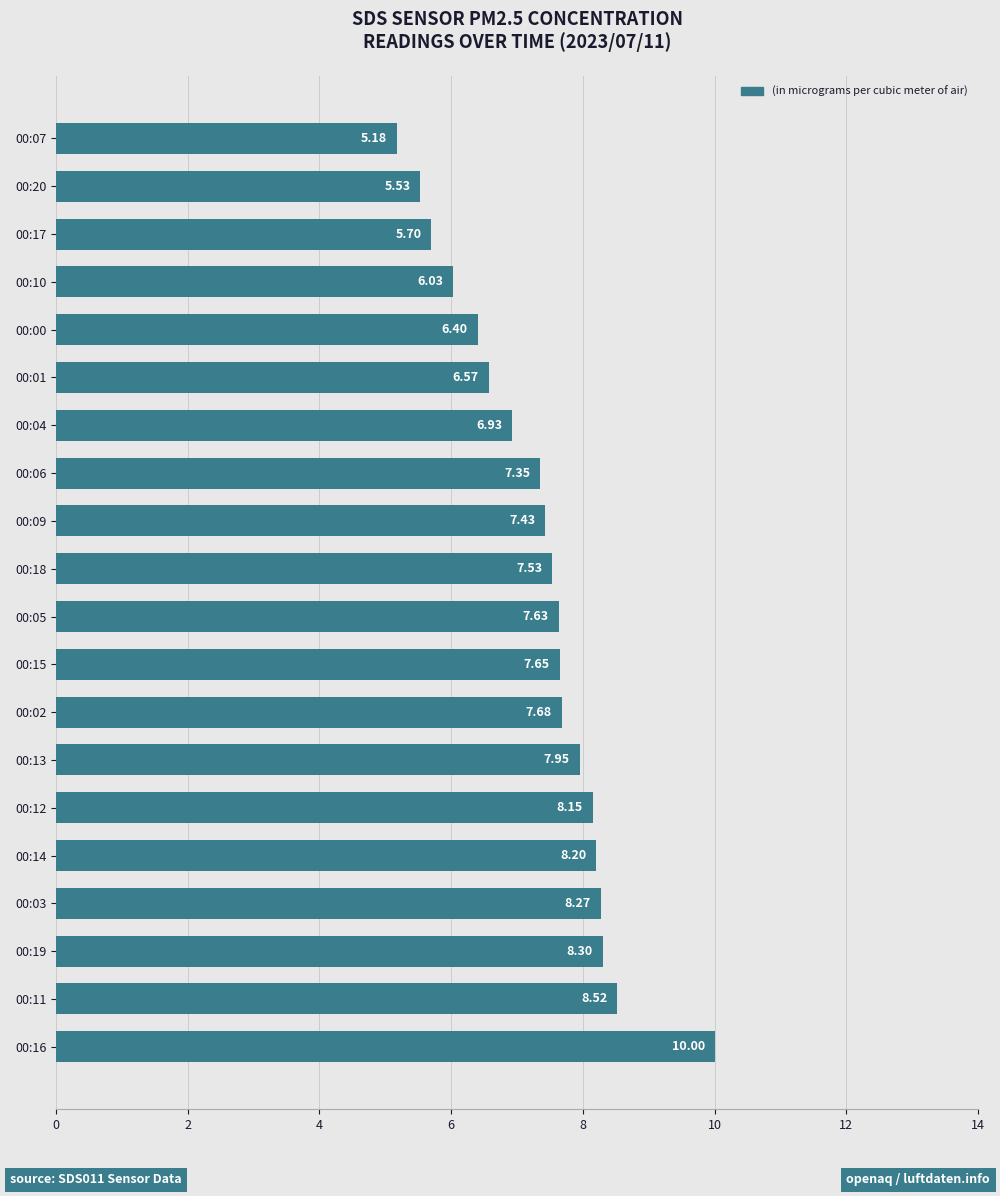

What is the change in value from 00:16 to 00:03?

-1.7